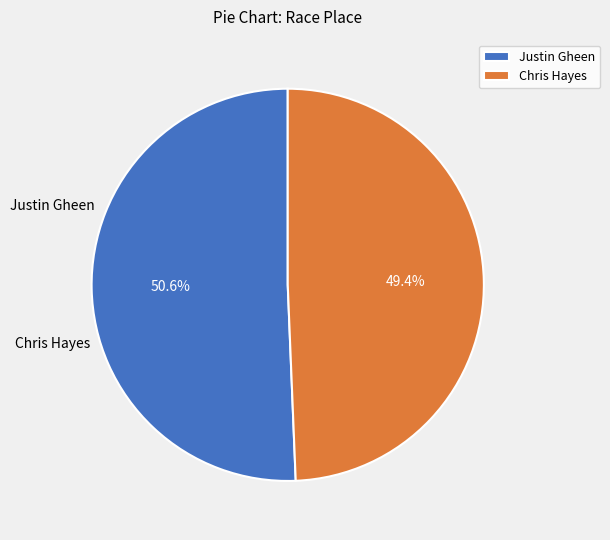

What is the change in value from Justin Gheen to Chris Hayes?

-1